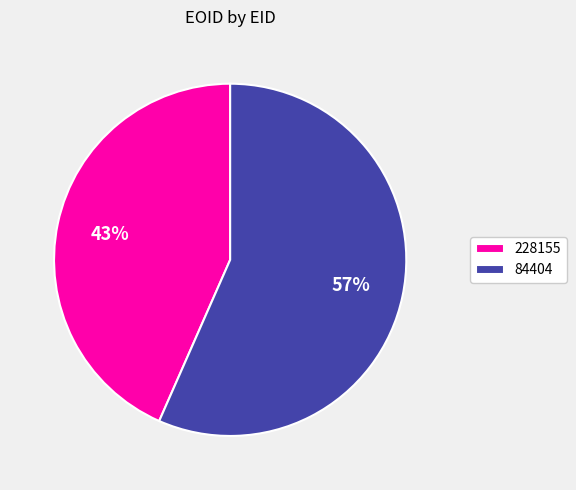

Approximately how many times larger is the value at 84404 compared to 228155?

1.3